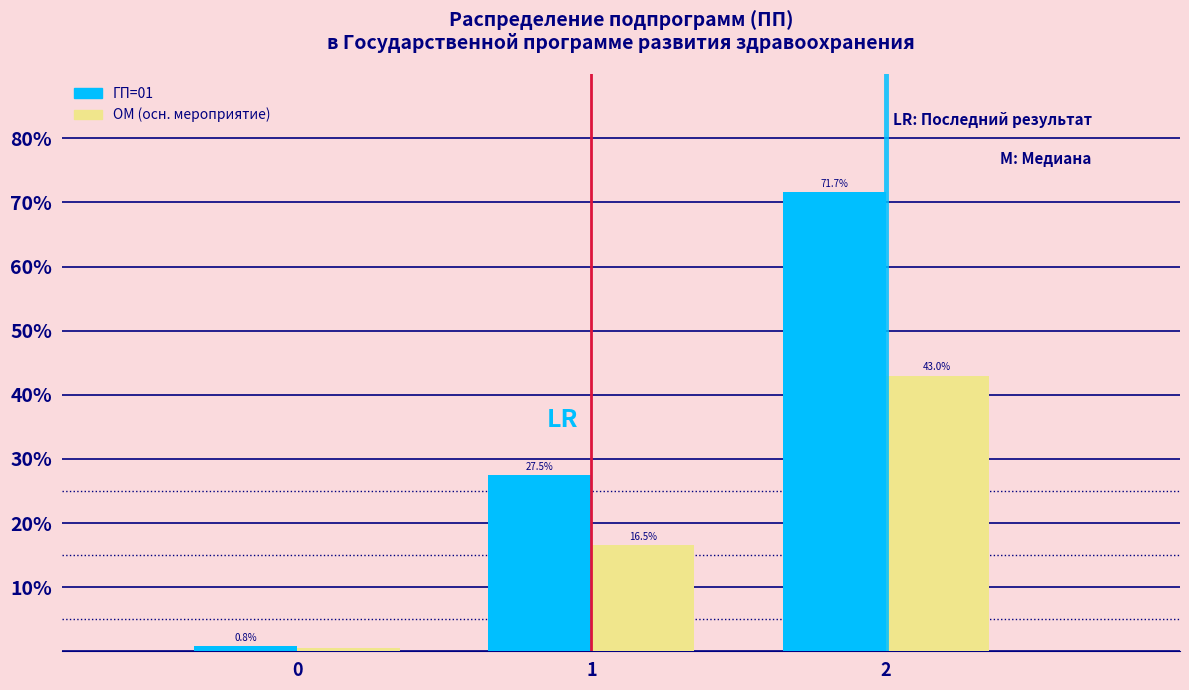

Reading right to left, list all the values displayed in this chart.

ГП=01: 2=71.7	1=27.5	0=0.8
ОМ (осн. мероприятие): 2=43.0	1=16.5	0=0.5